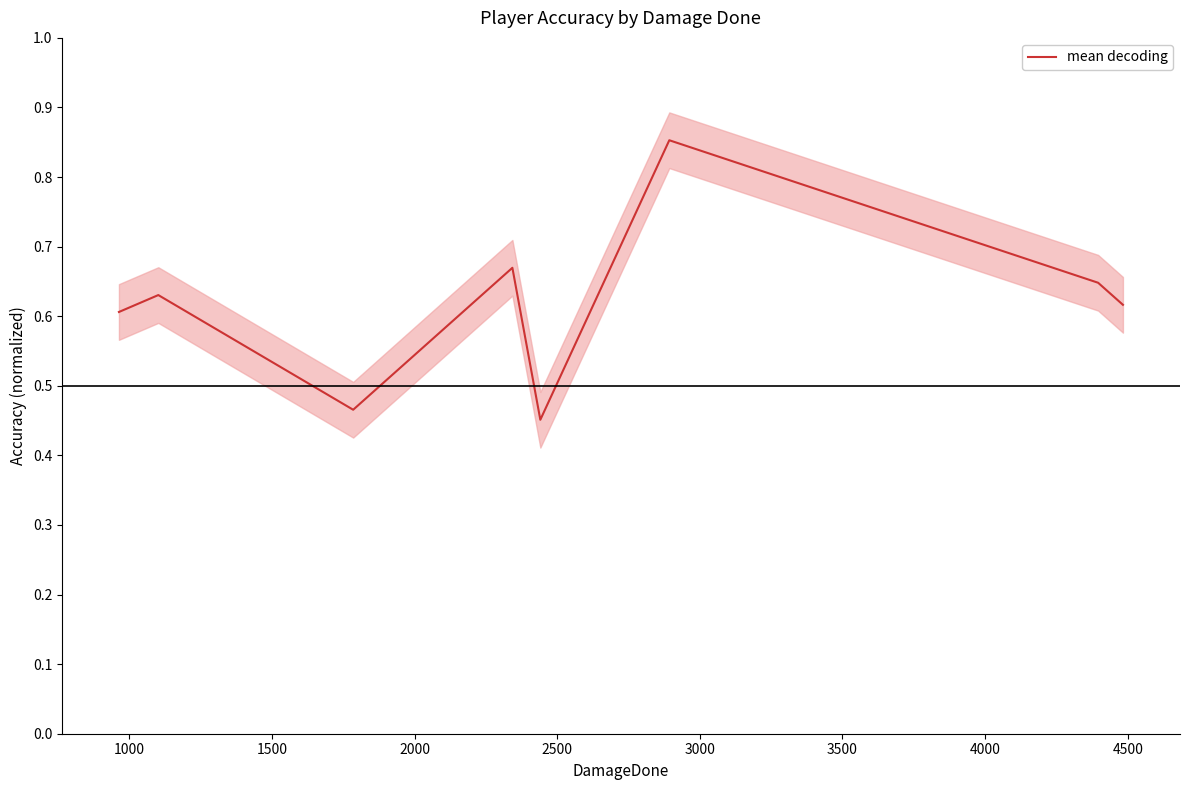

What is the minimum value shown in the chart?

0.5